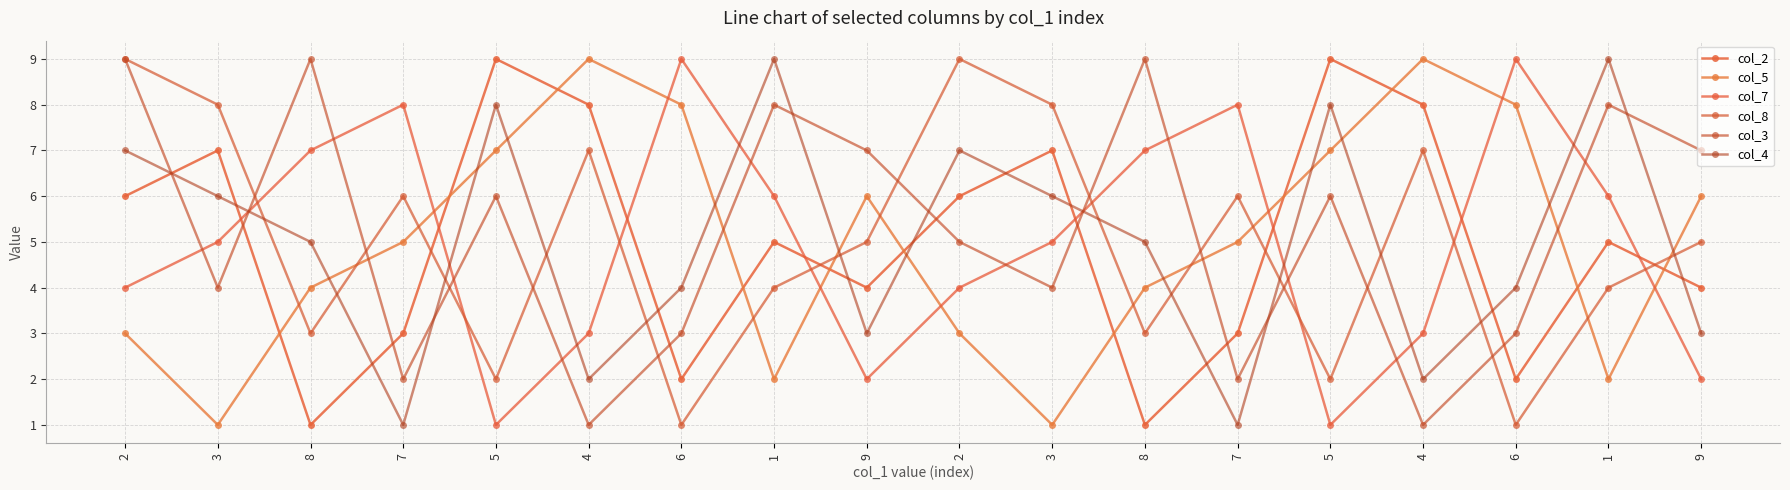

What is the difference between the second highest and second lowest values in the col_2 series?

8